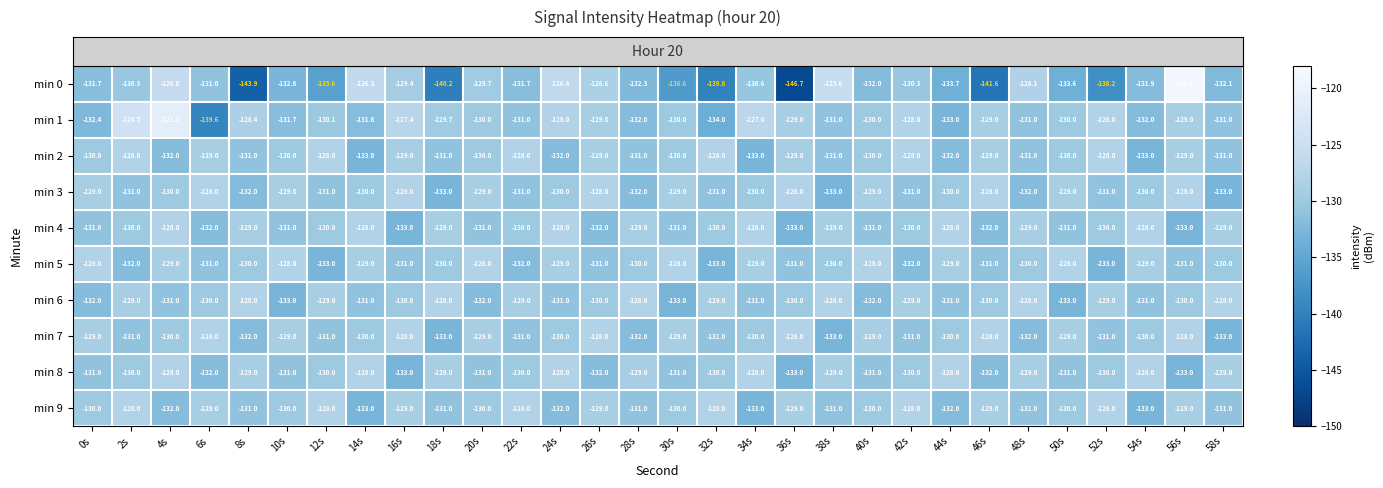

At which category is the sum across all series the highest?

4s